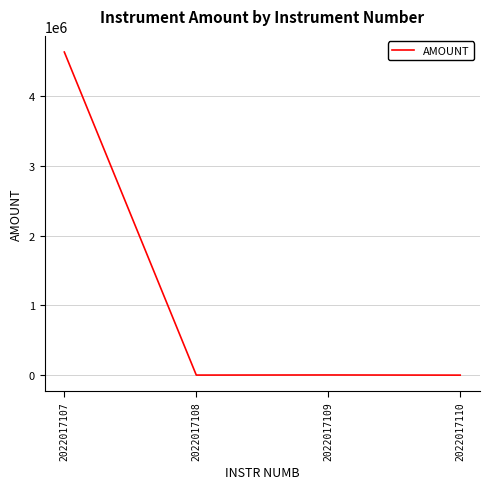

Is this an area chart (filled region under the line)?

No